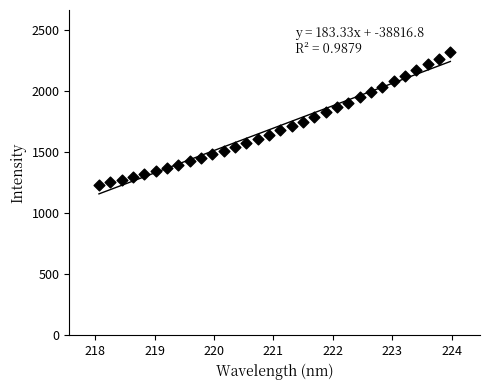

What is the range of X values (max minus min)?

5.9